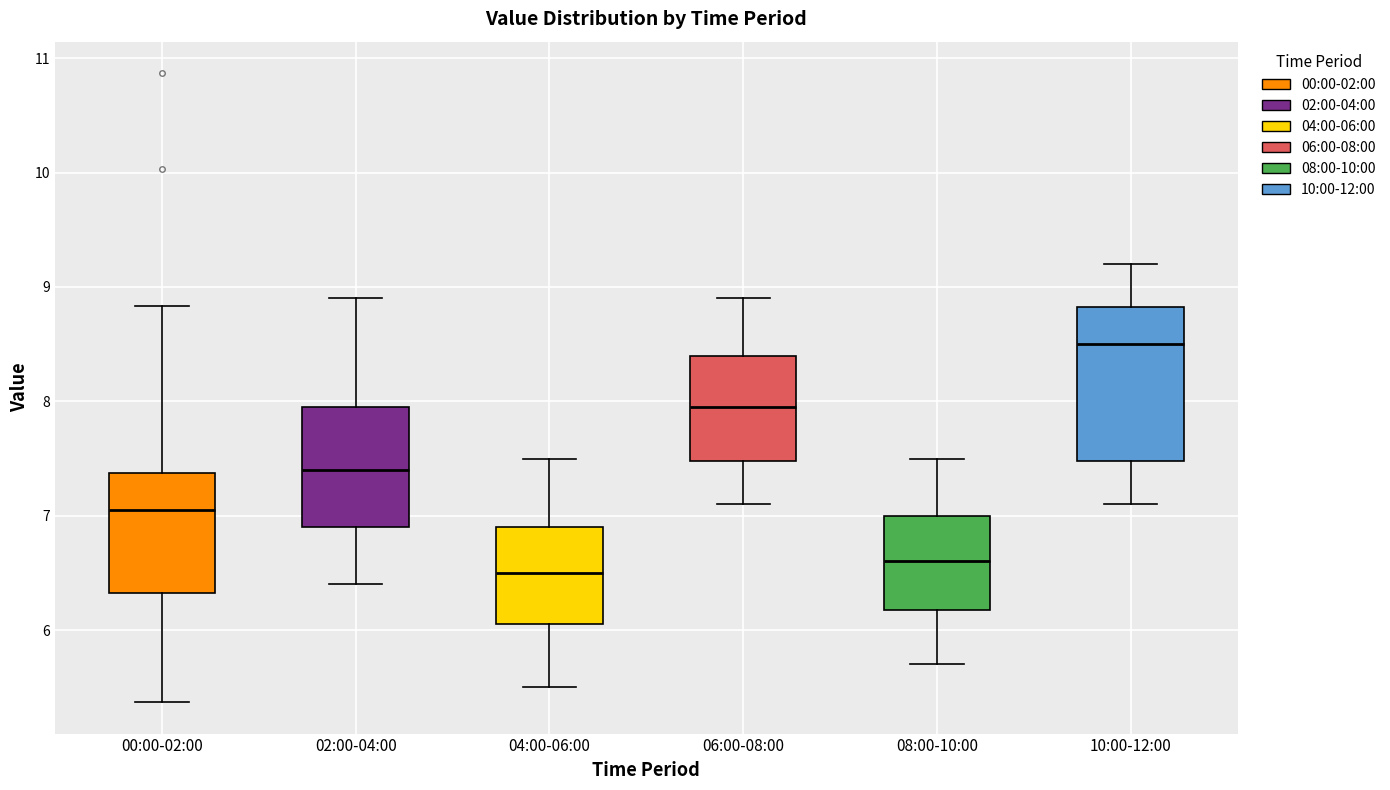

Which box is the tallest, from its lower edge to its upper edge?

10:00-12:00